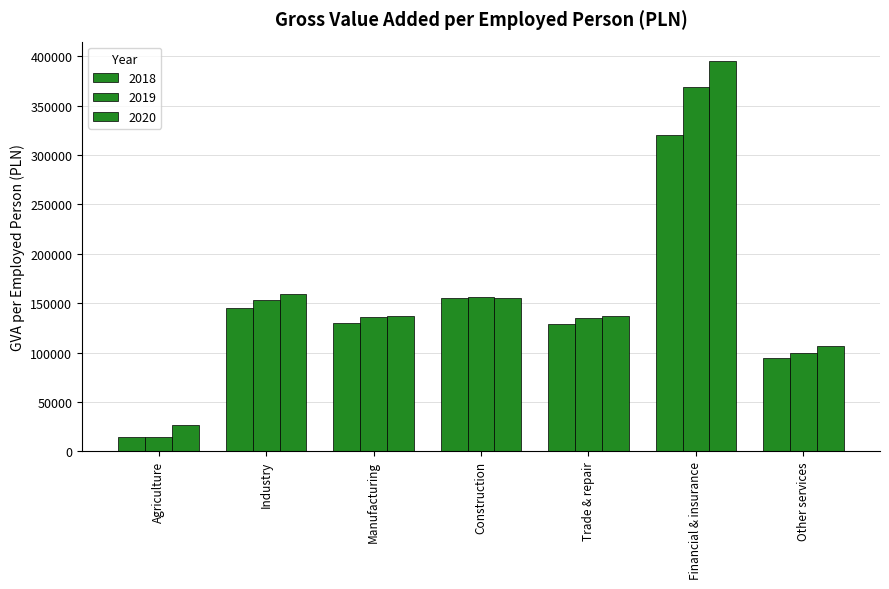

Count the number of categories in the chart.

7